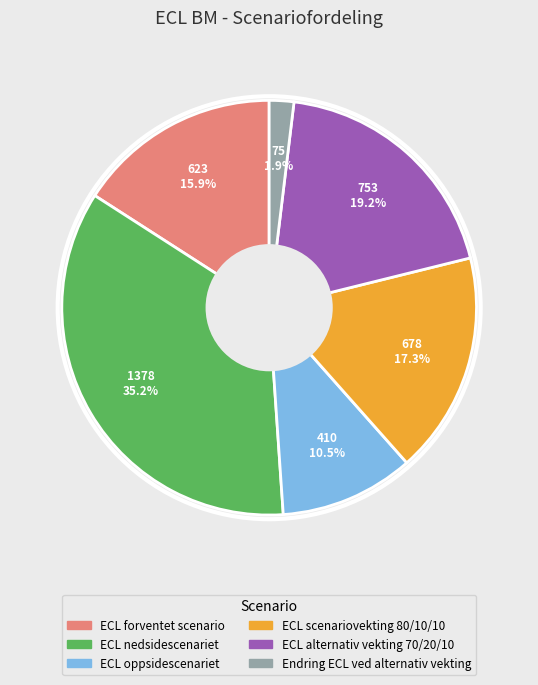

To the nearest percent, what percentage of the pie is ECL nedsidescenariet?

35%